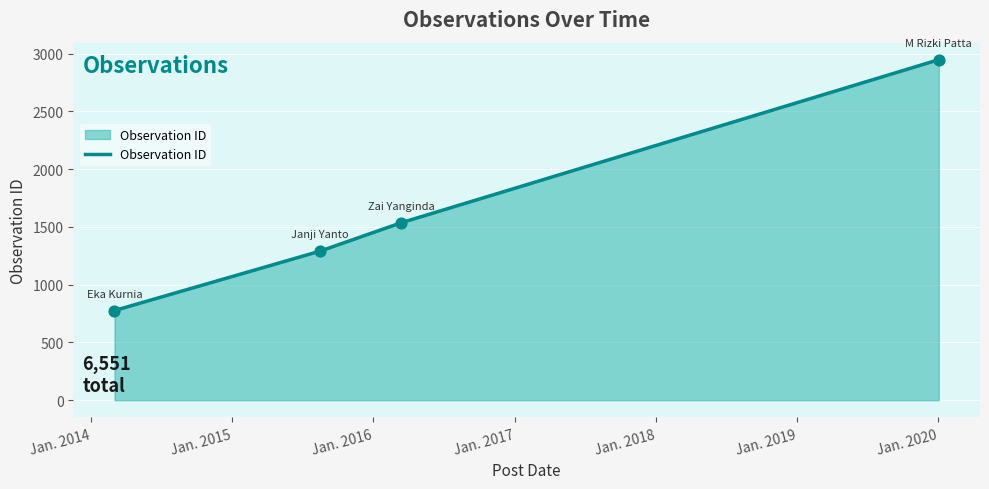

What is the smallest value displayed?

776